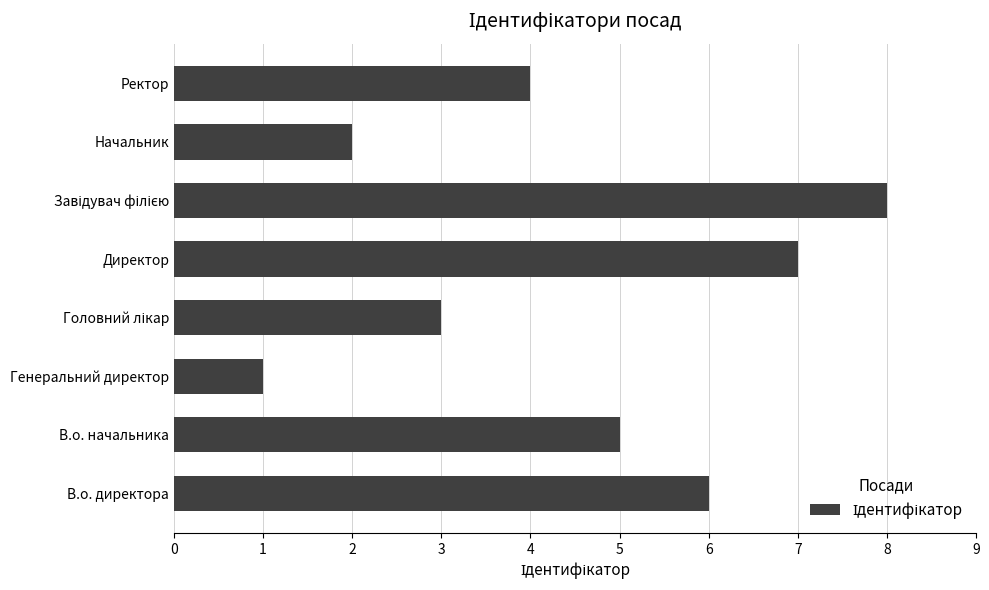

How many bars are there in total?

8